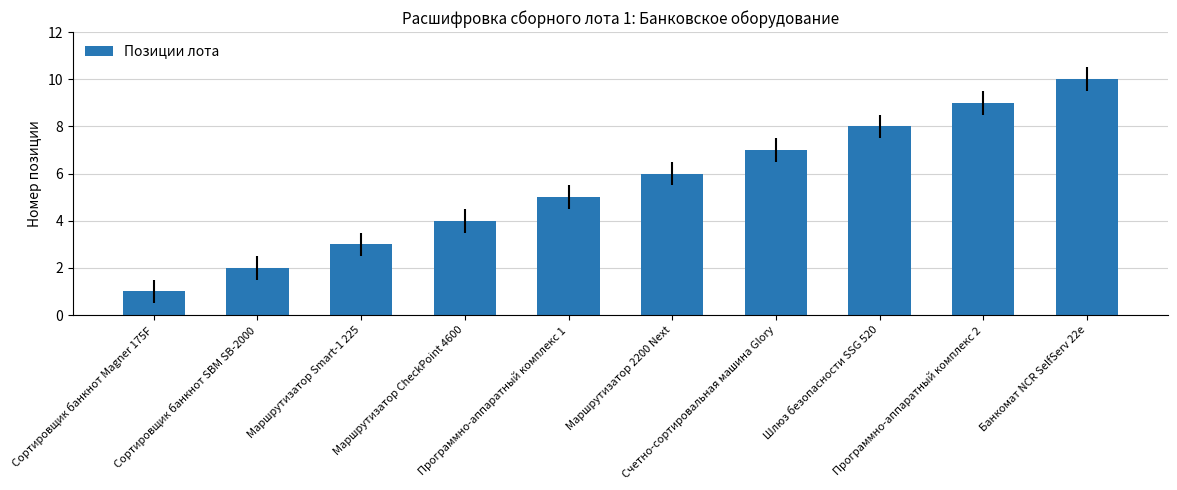

Reading left to right, what are all the values shown in this chart?

Сортировщик банкнот Magner 175F=1	Сортировщик банкнот SBM SB-2000=2	Маршрутизатор Smart-1 225=3	Маршрутизатор CheckPoint 4600=4	Программно-аппаратный комплекс 1=5	Маршрутизатор 2200 Next=6	Счетно-сортировальная машина Glory=7	Шлюз безопасности SSG 520=8	Программно-аппаратный комплекс 2=9	Банкомат NCR SelfServ 22e=10